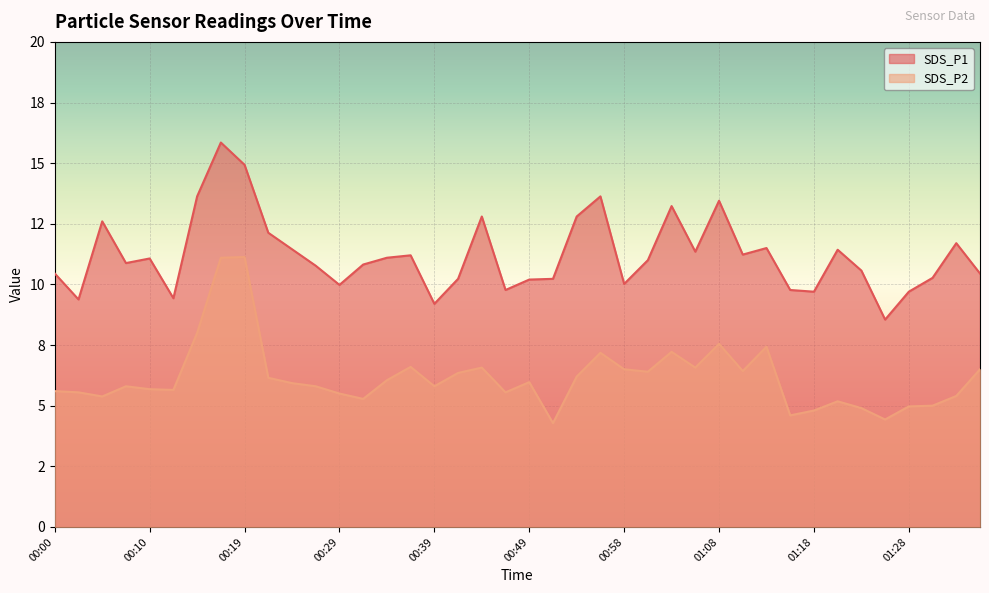

The SDS_P2 series shows 6.8 at 01:21. True or false?

False